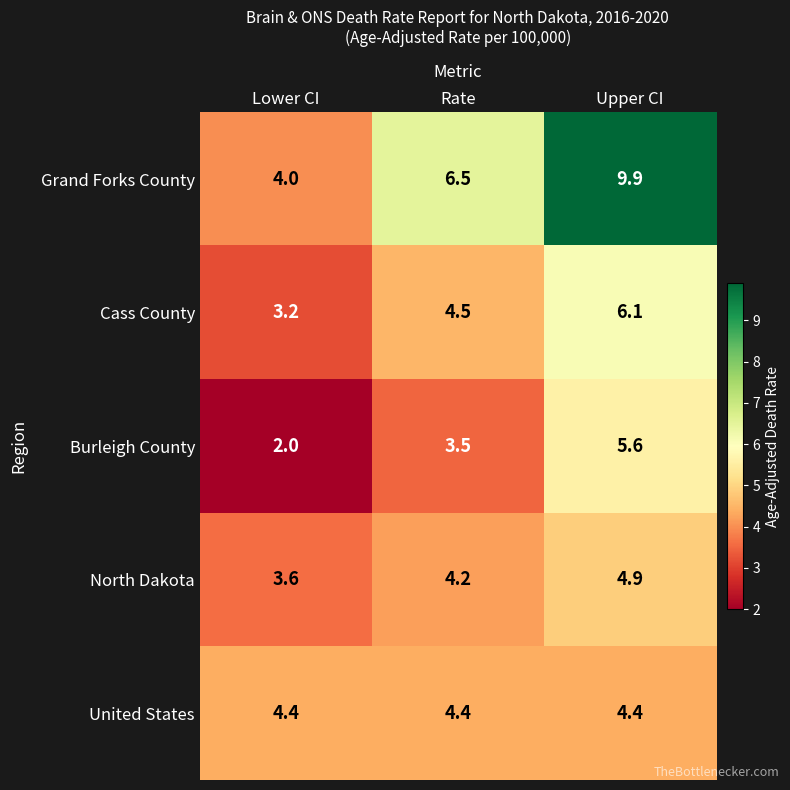

What is the lowest value of the Grand Forks County series?

4.0